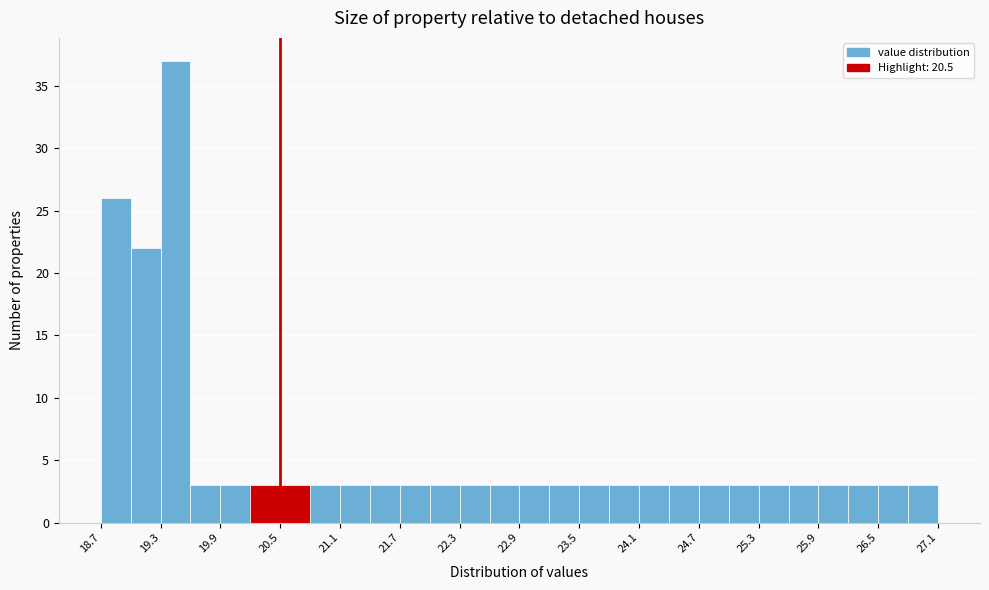

Around what value on the x-axis is the tallest bar? Give the approximate position of its centre, as read against the axis.

19.5